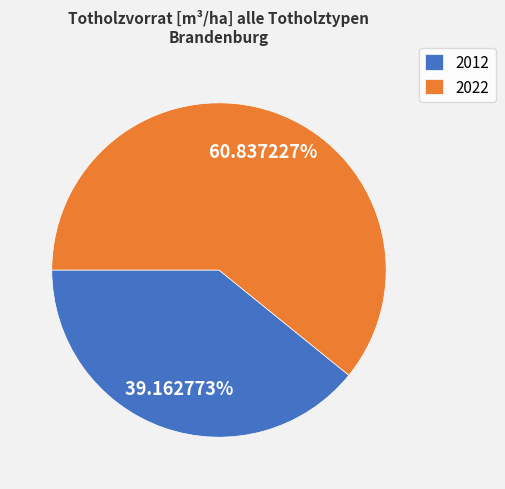

Is 2022 the majority of the pie?

Yes